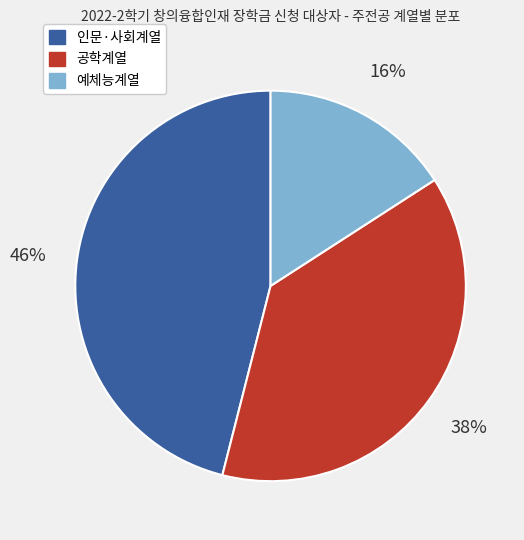

To the nearest percent, what portion does 공학계열 represent?

38%